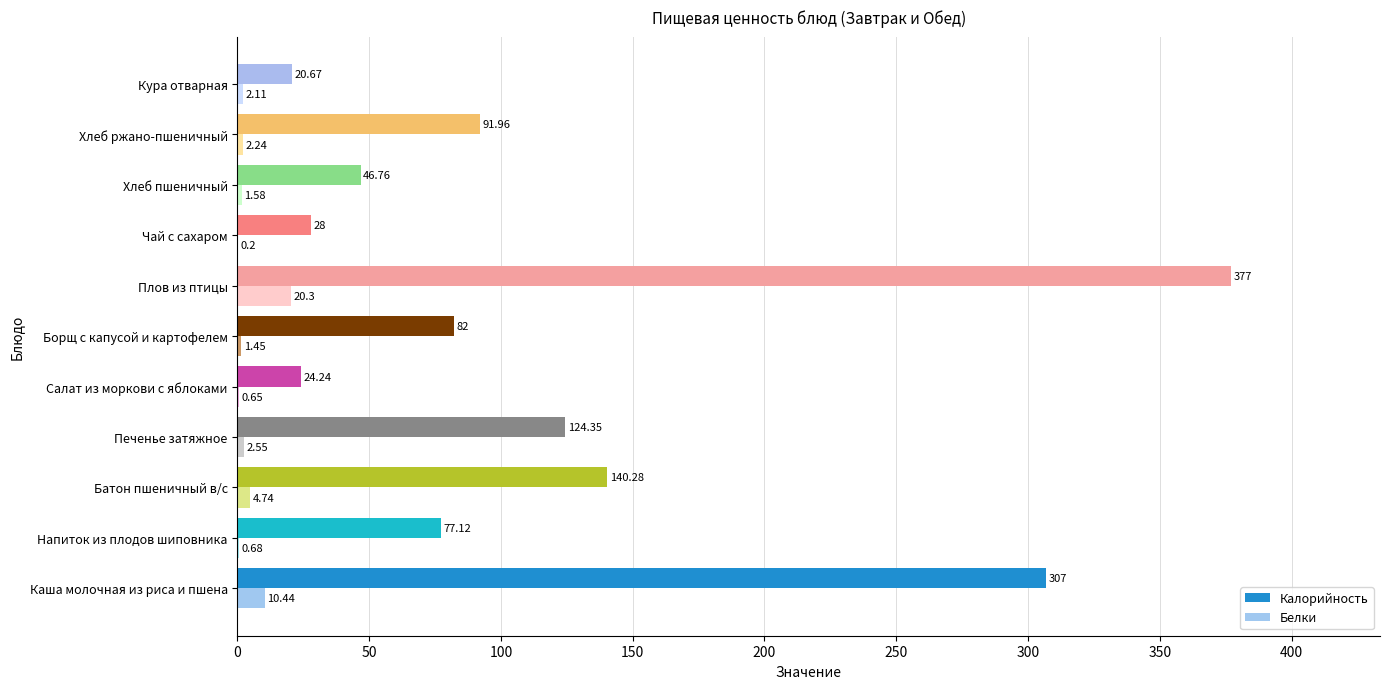

What is the maximum value shown in the chart?

377.0